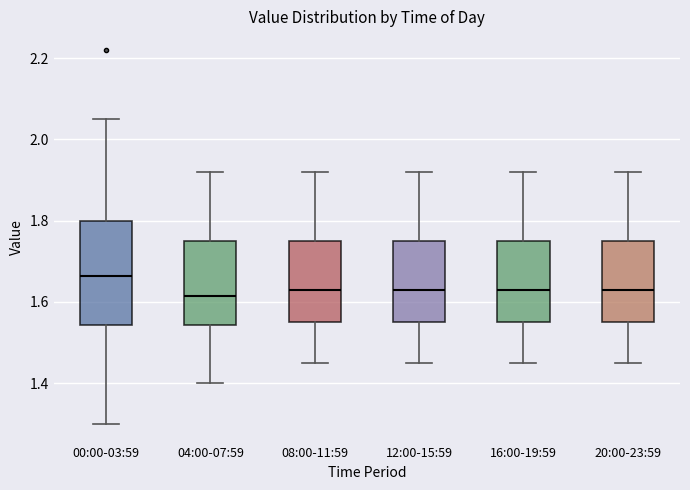

Reading left to right, transcribe this box plot: for each box, give where its median line is, the range the box spans, and where its two whiskers end, as read against the y-axis. The values are not printed on the chart, so give them approximately, as read against the axis.

00:00-03:59: median 1.66, box 1.54 to 1.80, whiskers 1.30 to 2.06
04:00-07:59: median 1.62, box 1.54 to 1.76, whiskers 1.40 to 1.92
08:00-11:59: median 1.64, box 1.56 to 1.76, whiskers 1.46 to 1.92
12:00-15:59: median 1.64, box 1.56 to 1.76, whiskers 1.46 to 1.92
16:00-19:59: median 1.64, box 1.56 to 1.76, whiskers 1.46 to 1.92
20:00-23:59: median 1.64, box 1.56 to 1.76, whiskers 1.46 to 1.92